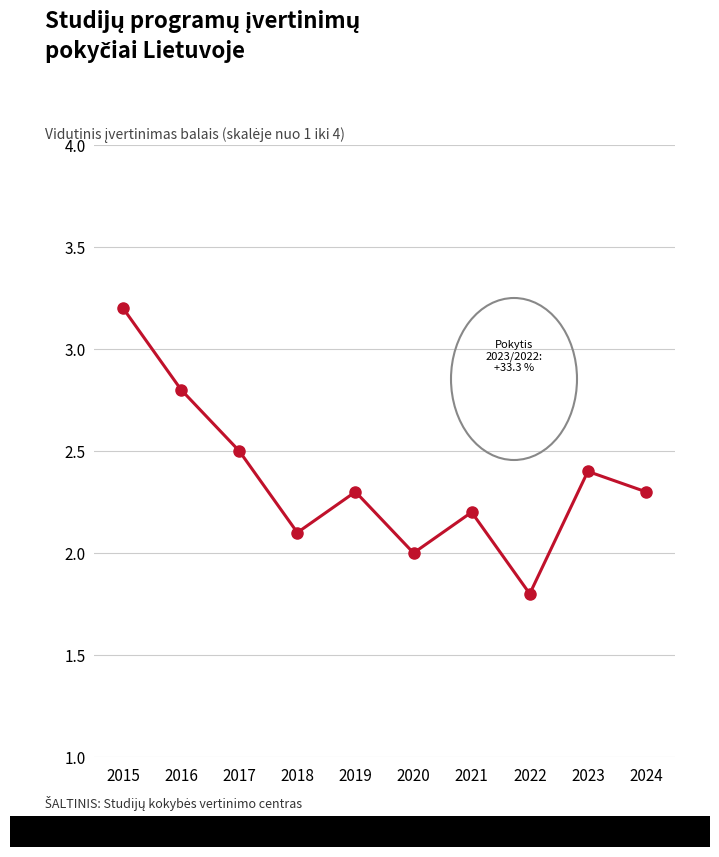

Count the number of categories in the chart.

10